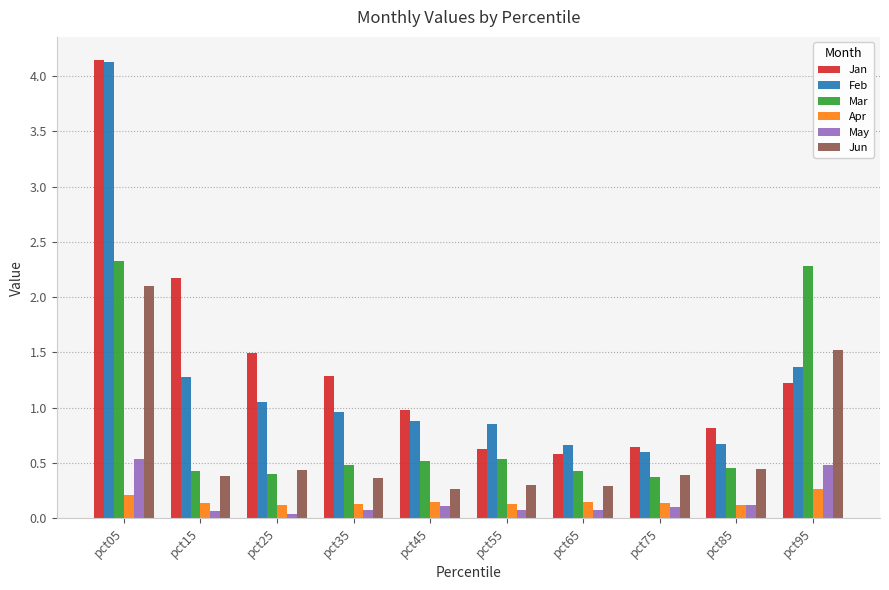

Between pct45 and pct95, which series saw the biggest shift?

Mar